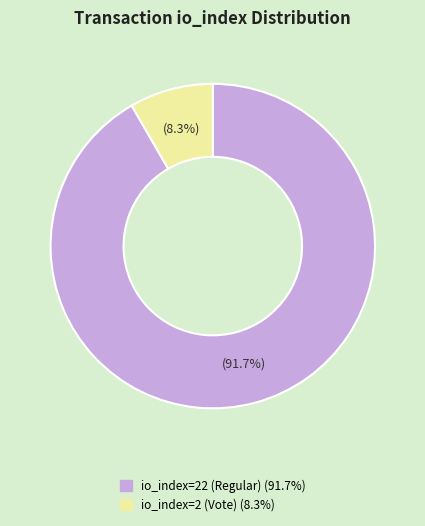

Which slice is the smallest?

io_index=2 (Vote)